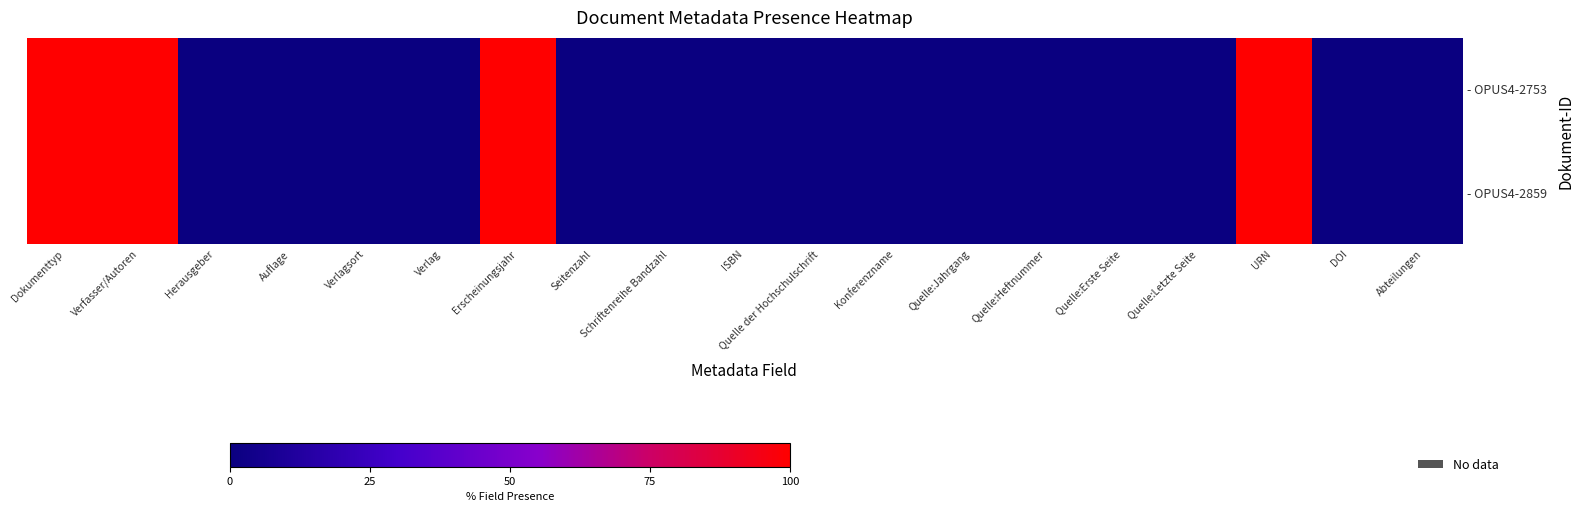

At which category is the sum across all series the highest?

Dokumenttyp